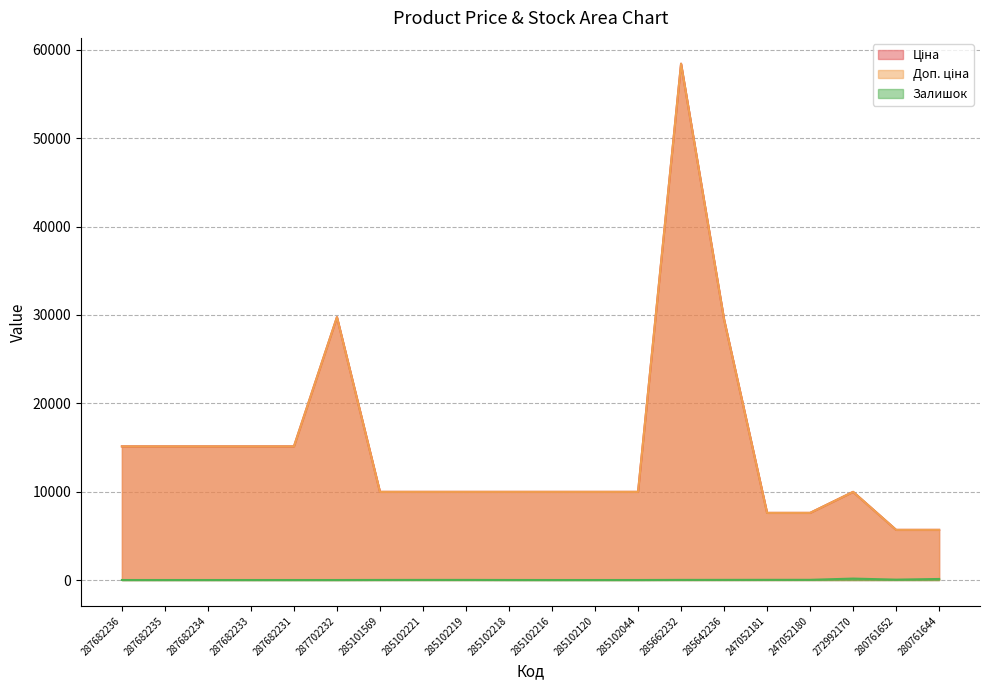

In Доп. ціна, how many points are higher than both neighbors (excluding endpoints)?

3